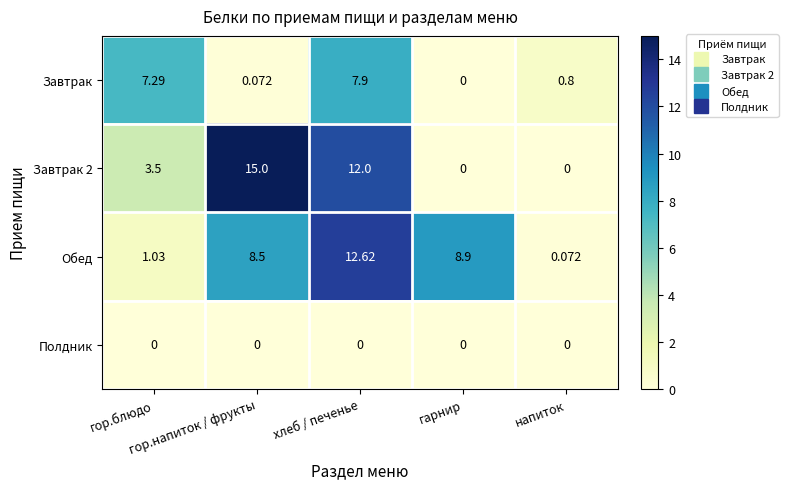

Which series changed the most between гор.напиток / фрукты and напиток?

Завтрак 2